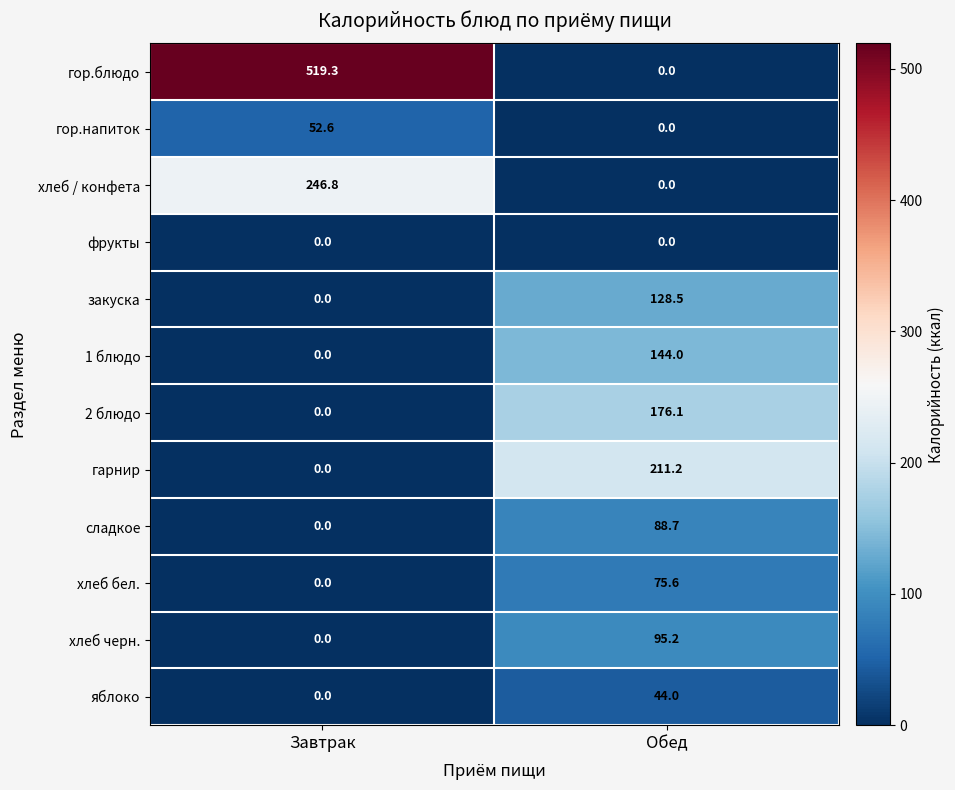

Rank the series by their maximum value, from highest to lowest.

гор.блюдо, хлеб / конфета, гарнир, 2 блюдо, 1 блюдо, закуска, хлеб черн., сладкое, хлеб бел., гор.напиток, яблоко, фрукты